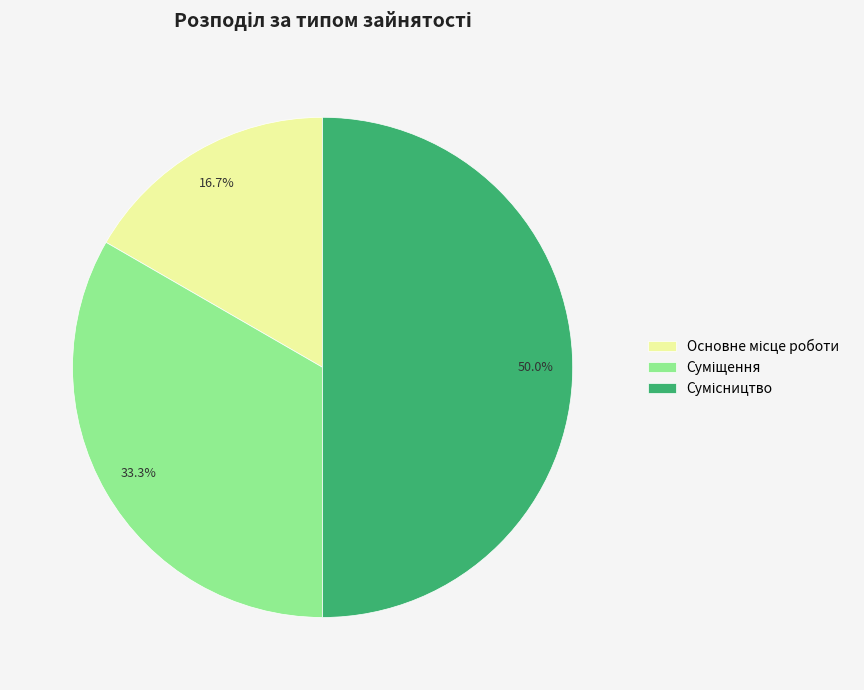

What is the change in value from Основне місце роботи to Сумісництво?

+2